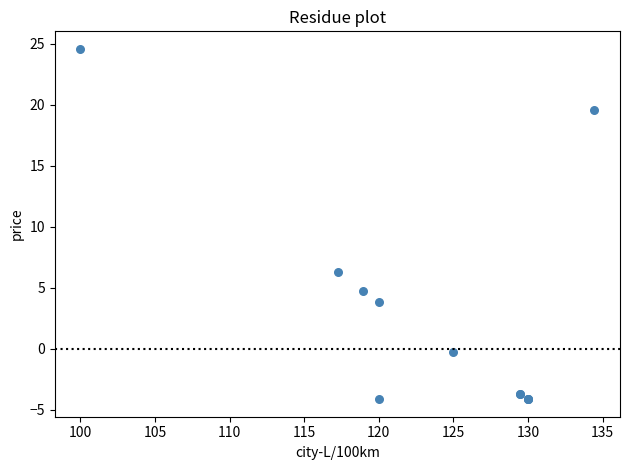

What Y value in the scatter plot is closest to 10?

6.3